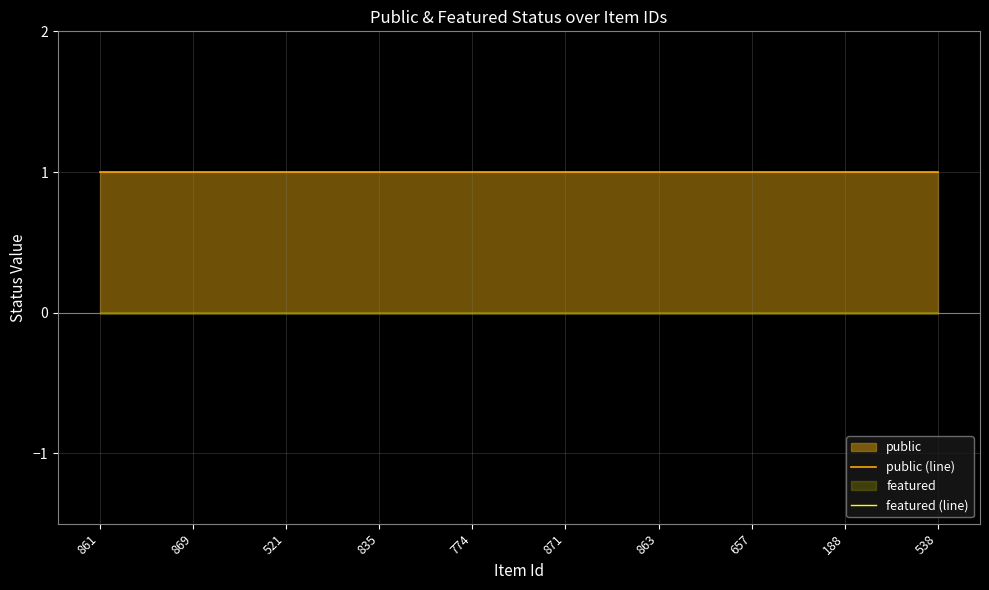

What is the total value across all series at 188?

1